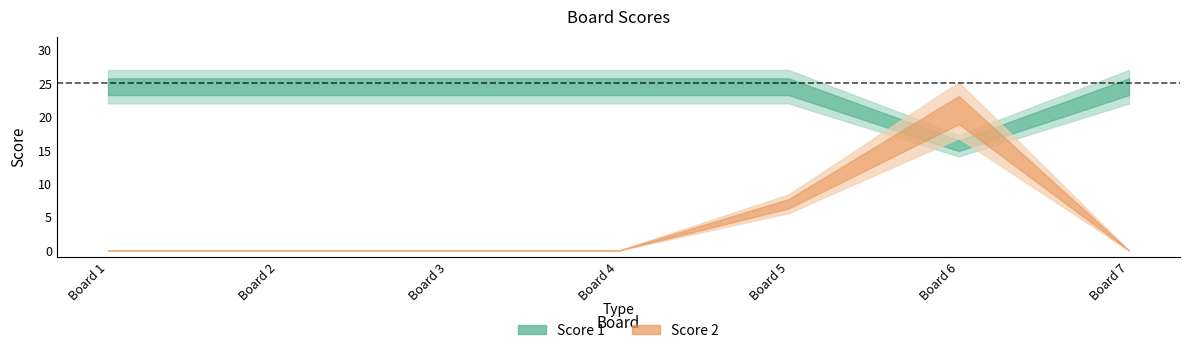

Reading right to left, transcribe all the data shown in this chart.

Score 1: 25	16	25	25	25	25	25
Score 2: 0	21	7	0	0	0	0